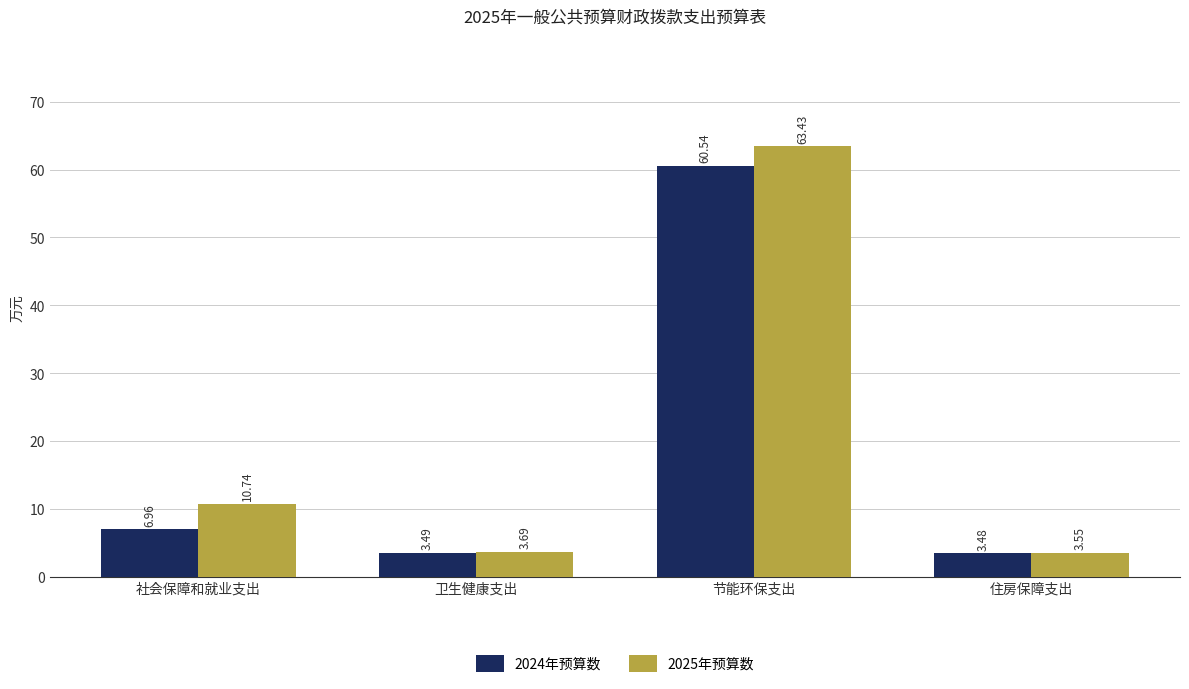

What is the highest value of the 2025年预算数 series?

63.4